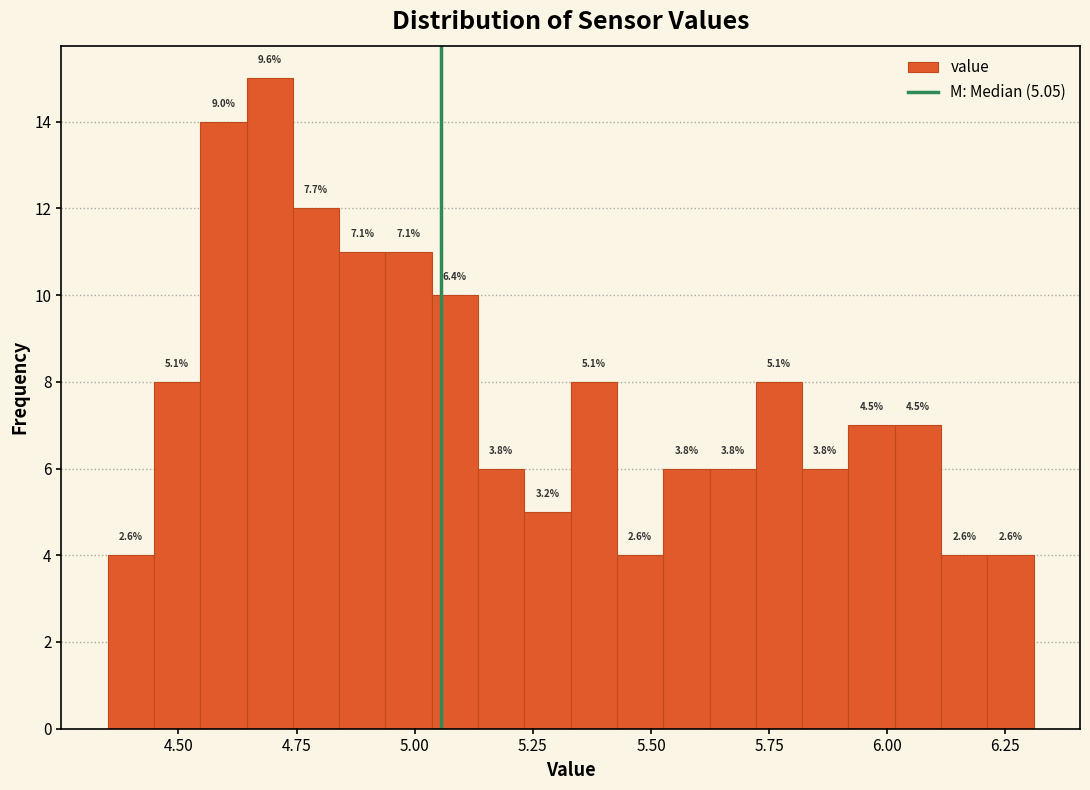

Read against the x-axis, roughly where is the centre of the tallest bar?

4.70